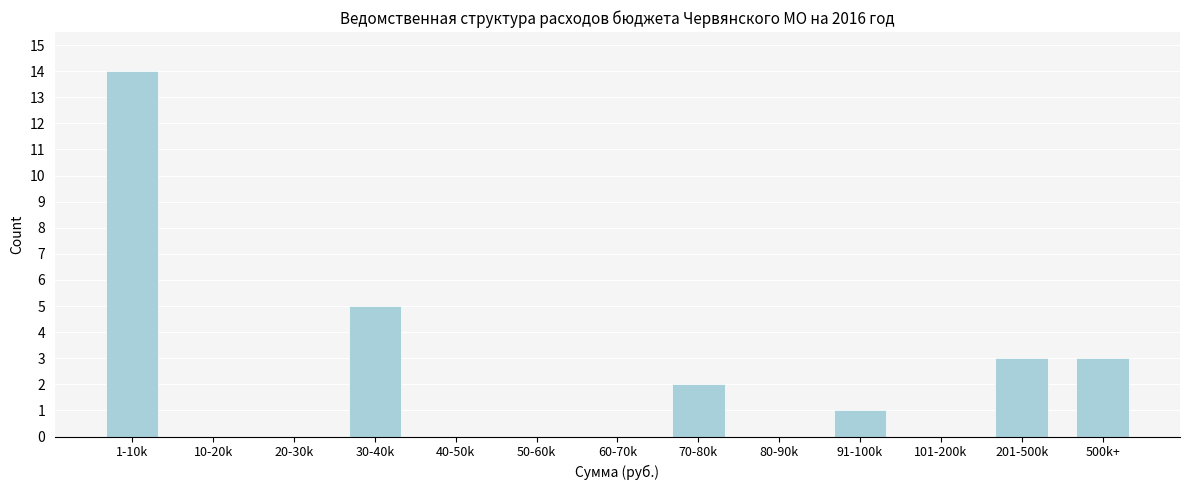

Reading right to left, what are all the values shown in this chart?

500k+=3	201-500k=3	101-200k=0	91-100k=1	80-90k=0	70-80k=2	60-70k=0	50-60k=0	40-50k=0	30-40k=5	20-30k=0	10-20k=0	1-10k=14